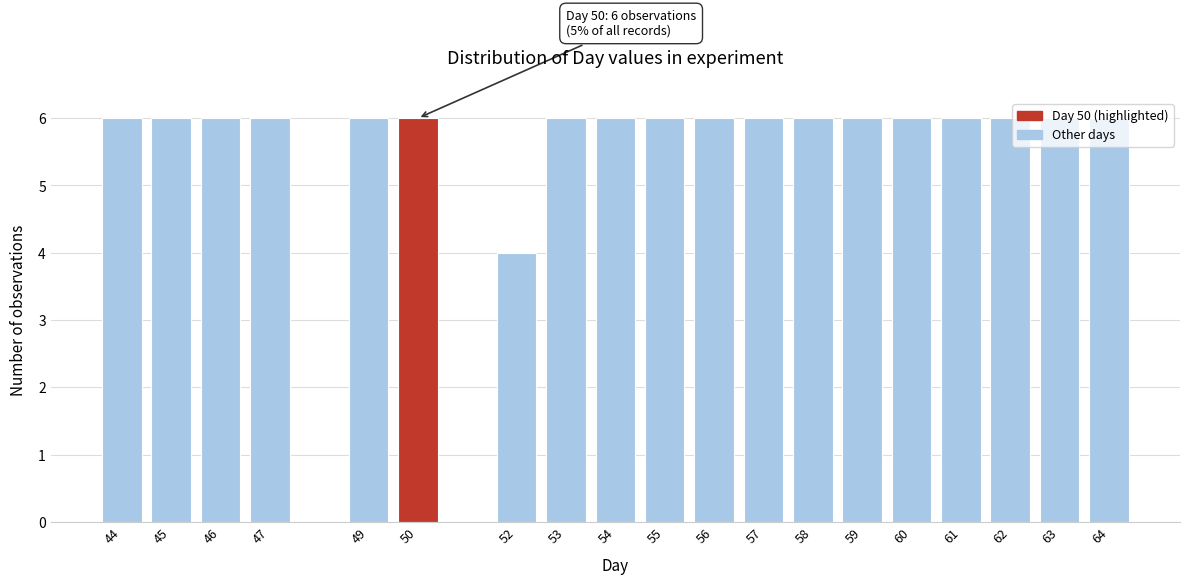

Is it true that the value at 47 is 10?

False